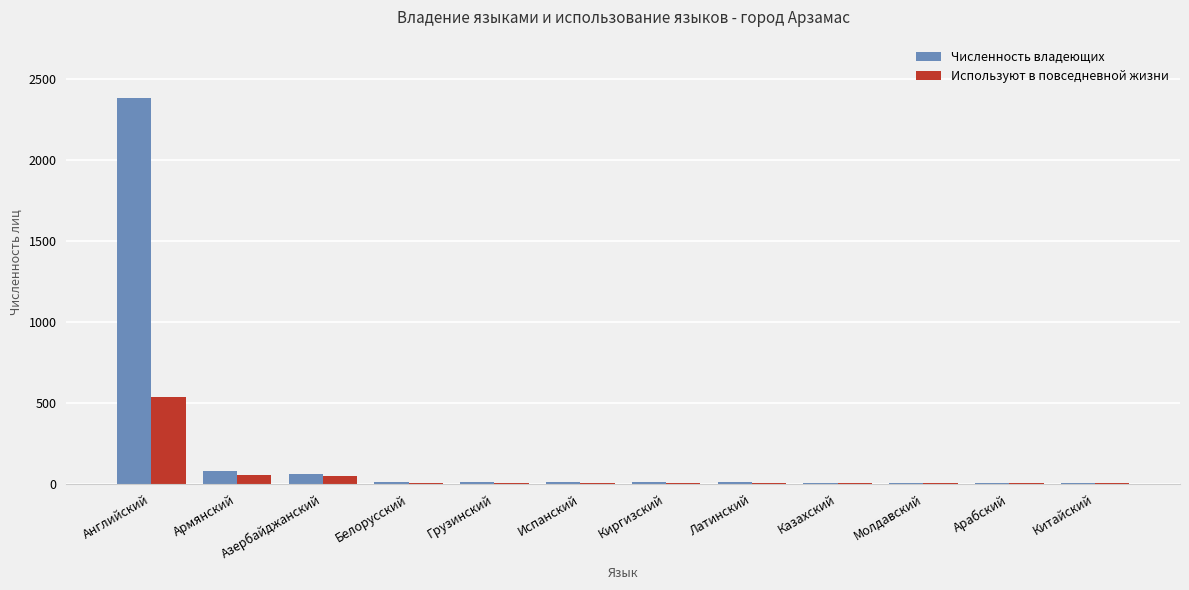

The Используют в повседневной жизни series shows 540 at Английский. True or false?

True